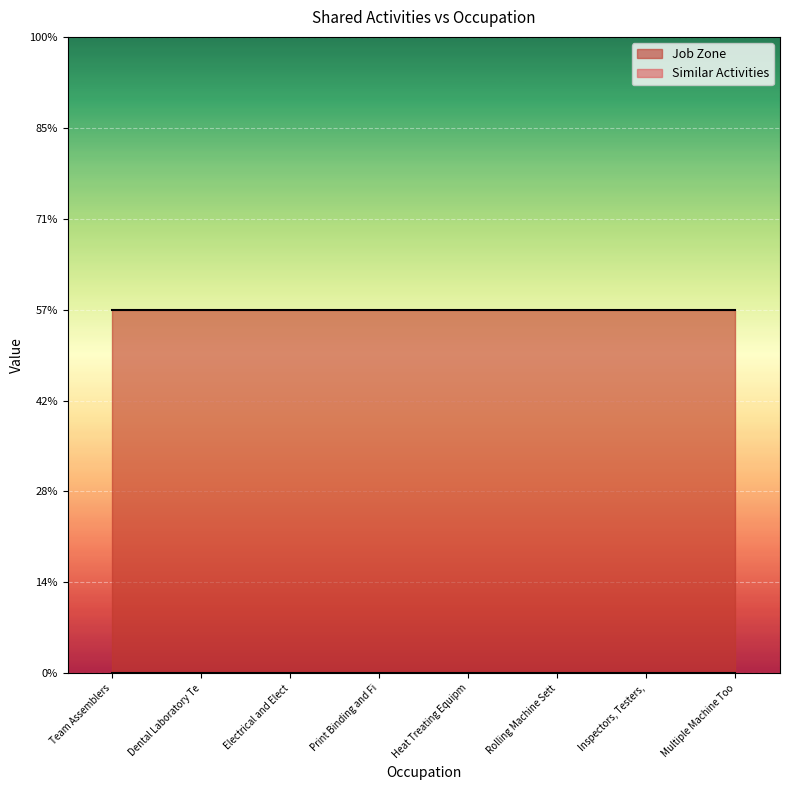

True or false: Similar Activities and Job Zone cross at least once.

False